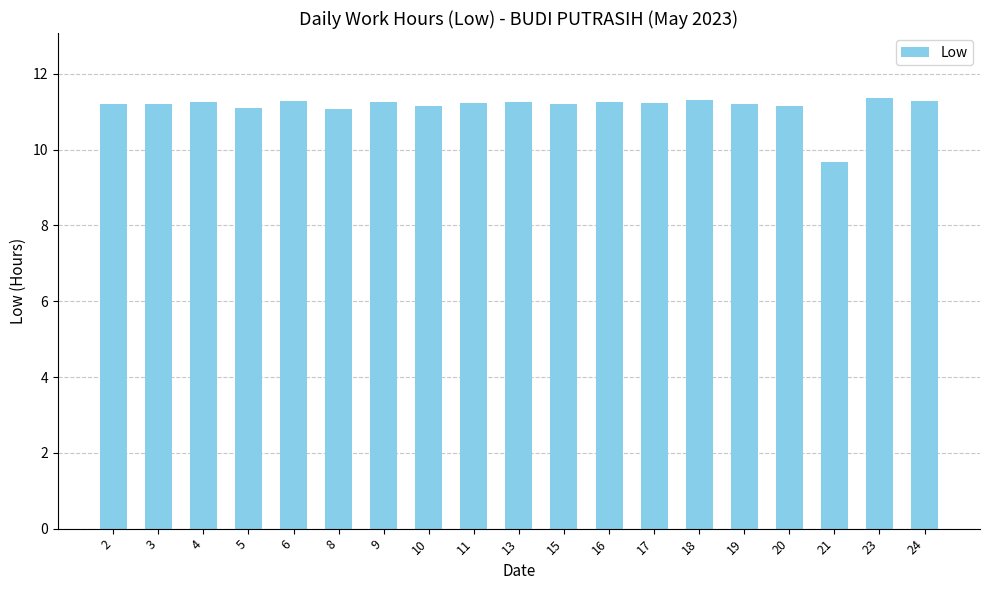

At which label does the data first exceed 11?

2